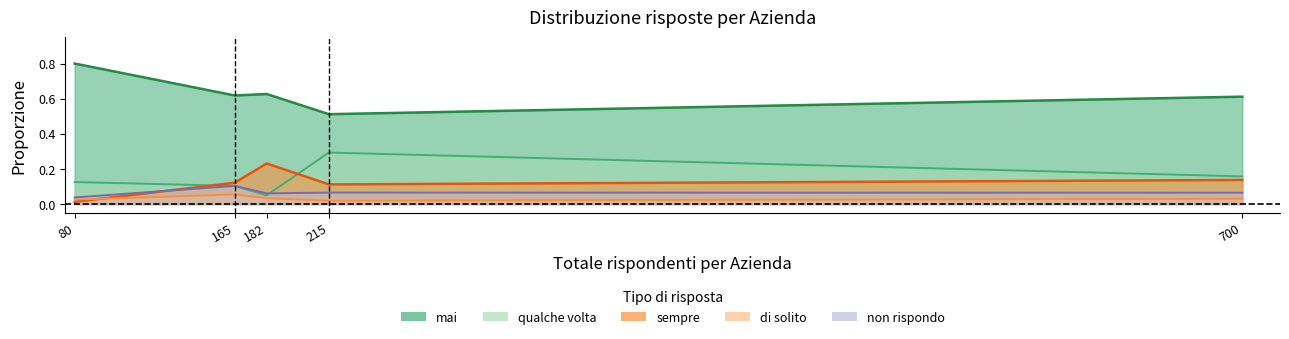

At which label is mai closest to 0?

Civico - Osp - Partinico (PA)